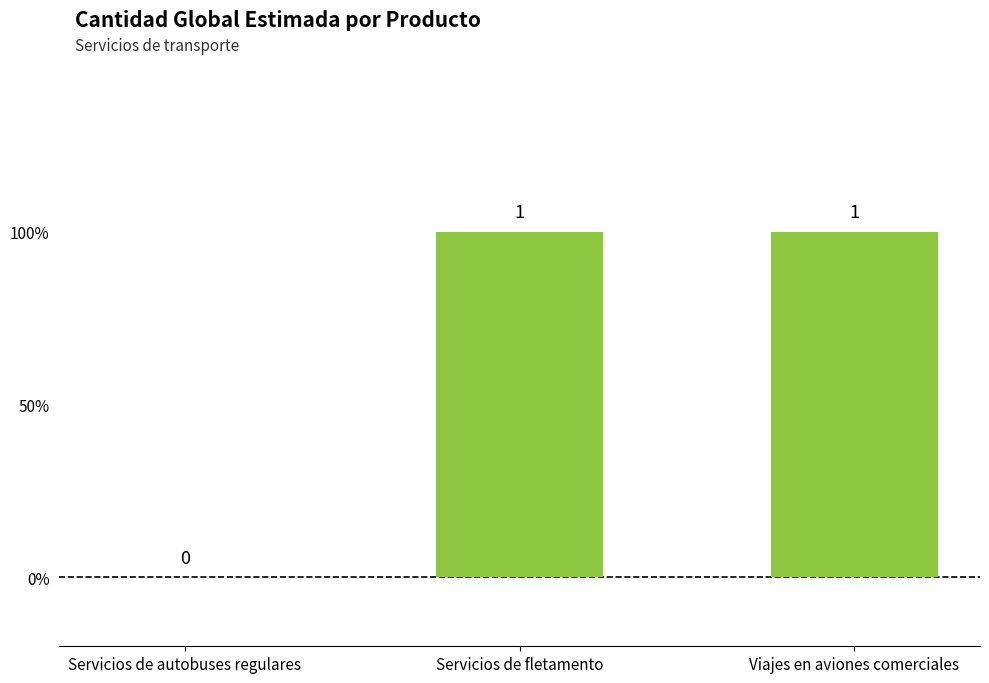

List the labels in order of value, largest first.

Servicios de fletamento, Viajes en aviones comerciales, Servicios de autobuses regulares